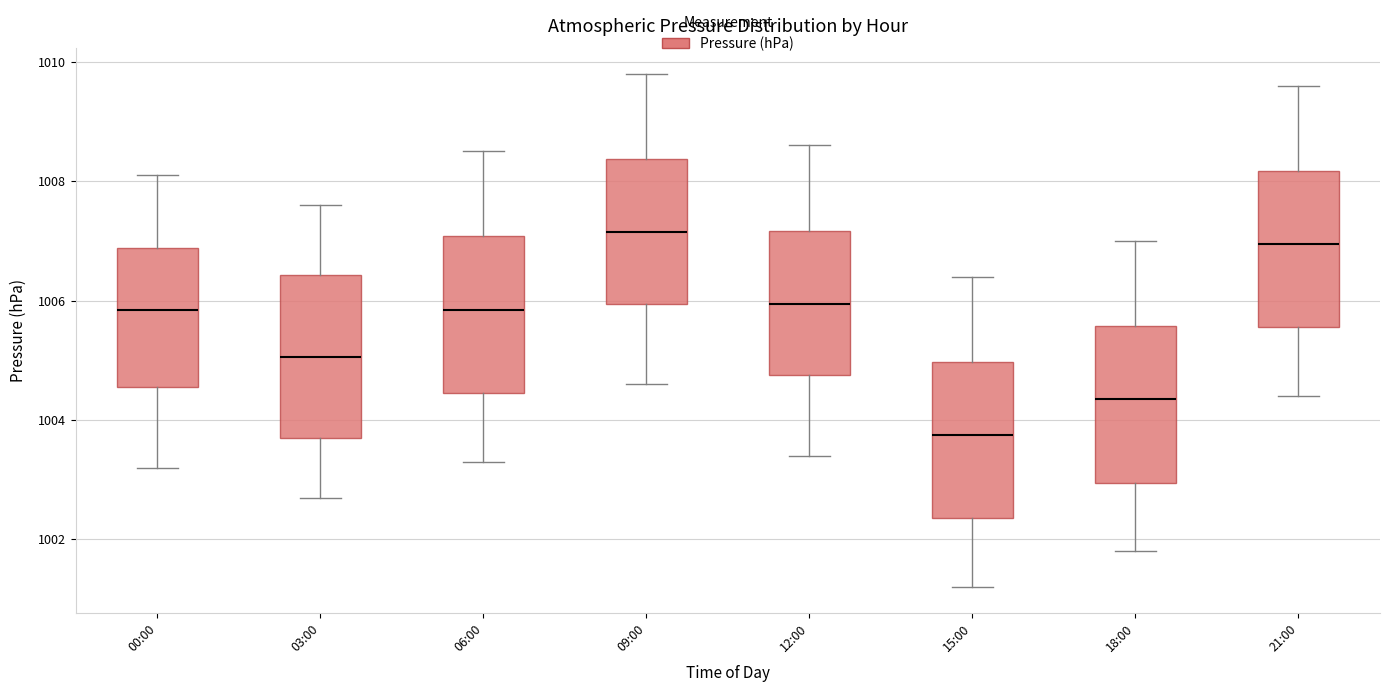

Reading left to right, transcribe this box plot: for each box, give where its median line is, the range the box spans, and where its two whiskers end, as read against the y-axis. The values are not printed on the chart, so give them approximately, as read against the axis.

00:00: median 1005.8, box 1004.6 to 1006.8, whiskers 1003.2 to 1008.2
03:00: median 1005.0, box 1003.8 to 1006.4, whiskers 1002.8 to 1007.6
06:00: median 1005.8, box 1004.4 to 1007.0, whiskers 1003.4 to 1008.6
09:00: median 1007.2, box 1006.0 to 1008.4, whiskers 1004.6 to 1009.8
12:00: median 1006.0, box 1004.8 to 1007.2, whiskers 1003.4 to 1008.6
15:00: median 1003.8, box 1002.4 to 1005.0, whiskers 1001.2 to 1006.4
18:00: median 1004.4, box 1003.0 to 1005.6, whiskers 1001.8 to 1007.0
21:00: median 1007.0, box 1005.6 to 1008.2, whiskers 1004.4 to 1009.6